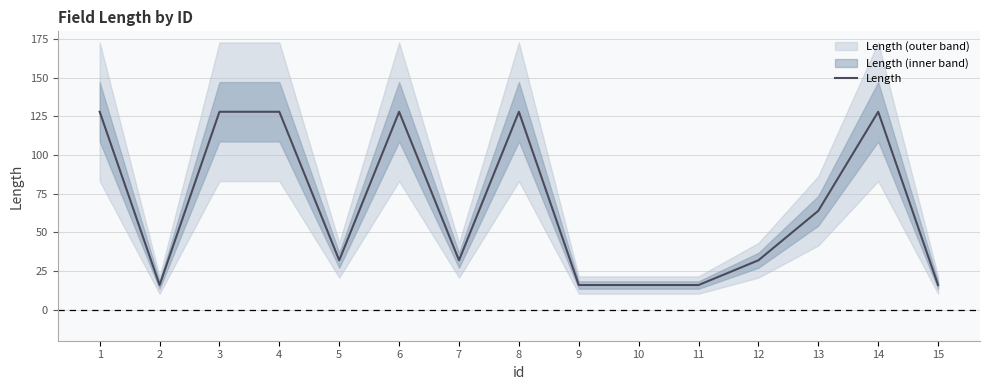

What is the sum of all values?

1008